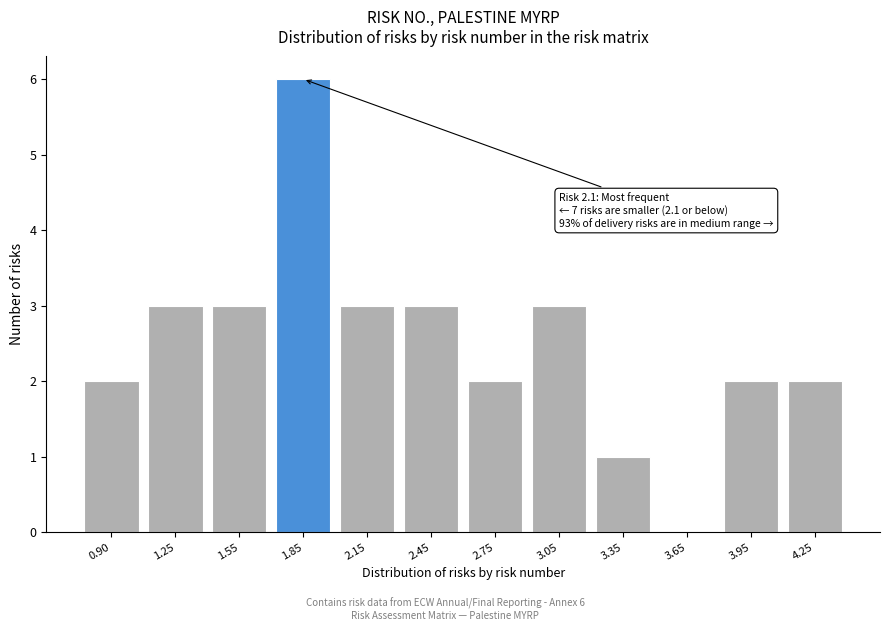

Reading left to right, transcribe all the data shown in this chart.

0.90=2	1.25=3	1.55=3	1.85=6	2.15=3	2.45=3	2.75=2	3.05=3	3.35=1	3.65=0	3.95=2	4.25=2